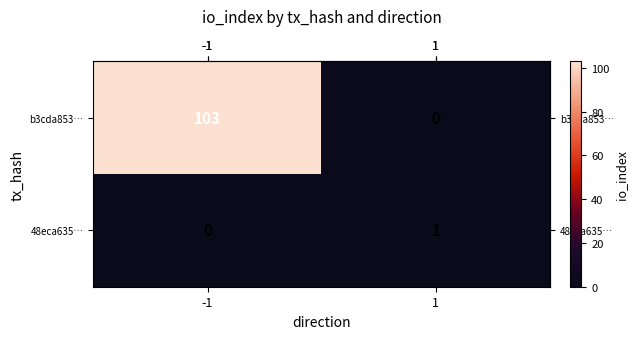

Rank the categories by 48eca635… value from highest to lowest.

1, -1